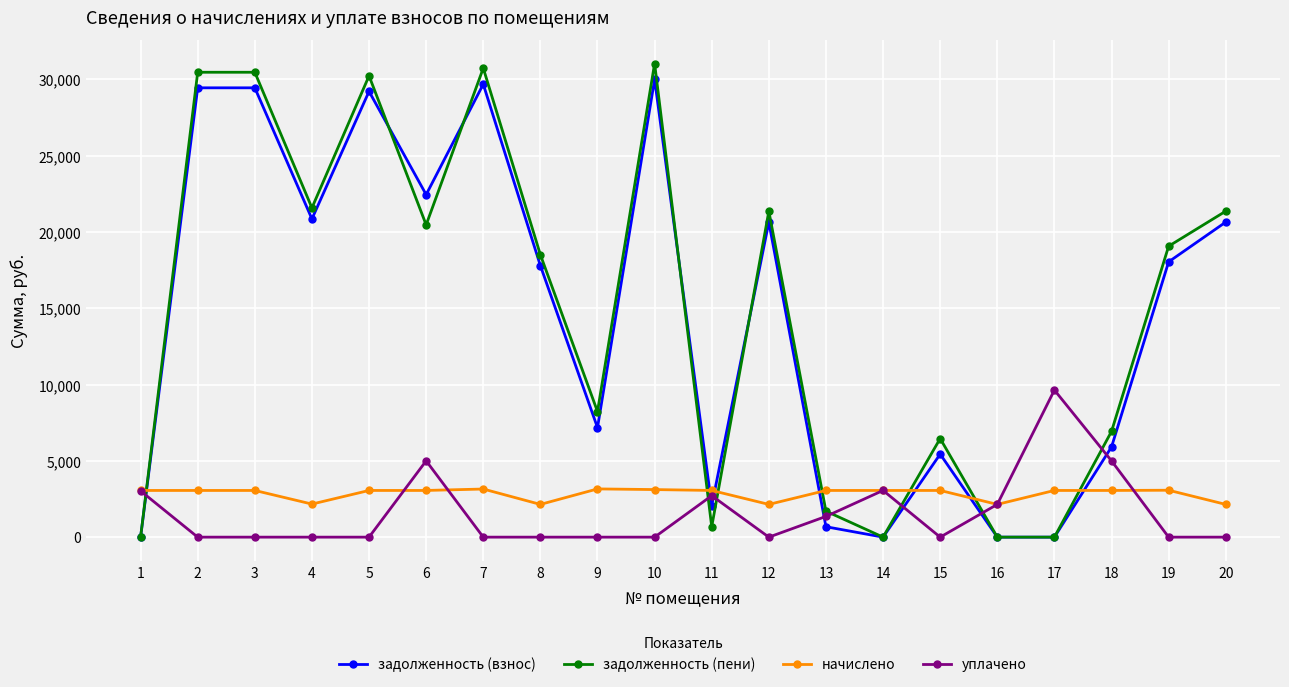

True or false: задолженность (взнос) has more than 0 points higher than both neighbors.

True